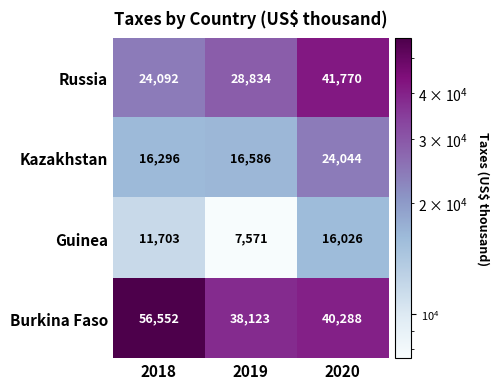

What is the approximate value of Burkina Faso at 2019?

38123